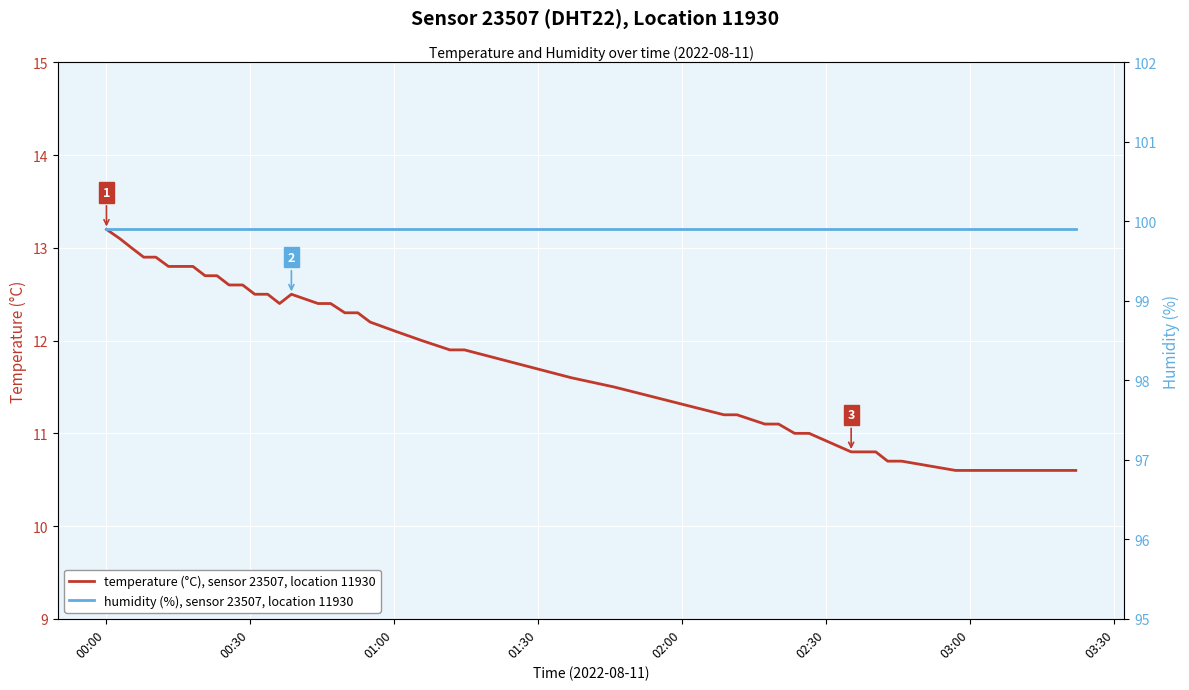

What is the lowest value of the temperature (°C), sensor 23507, location 11930 series?

10.6